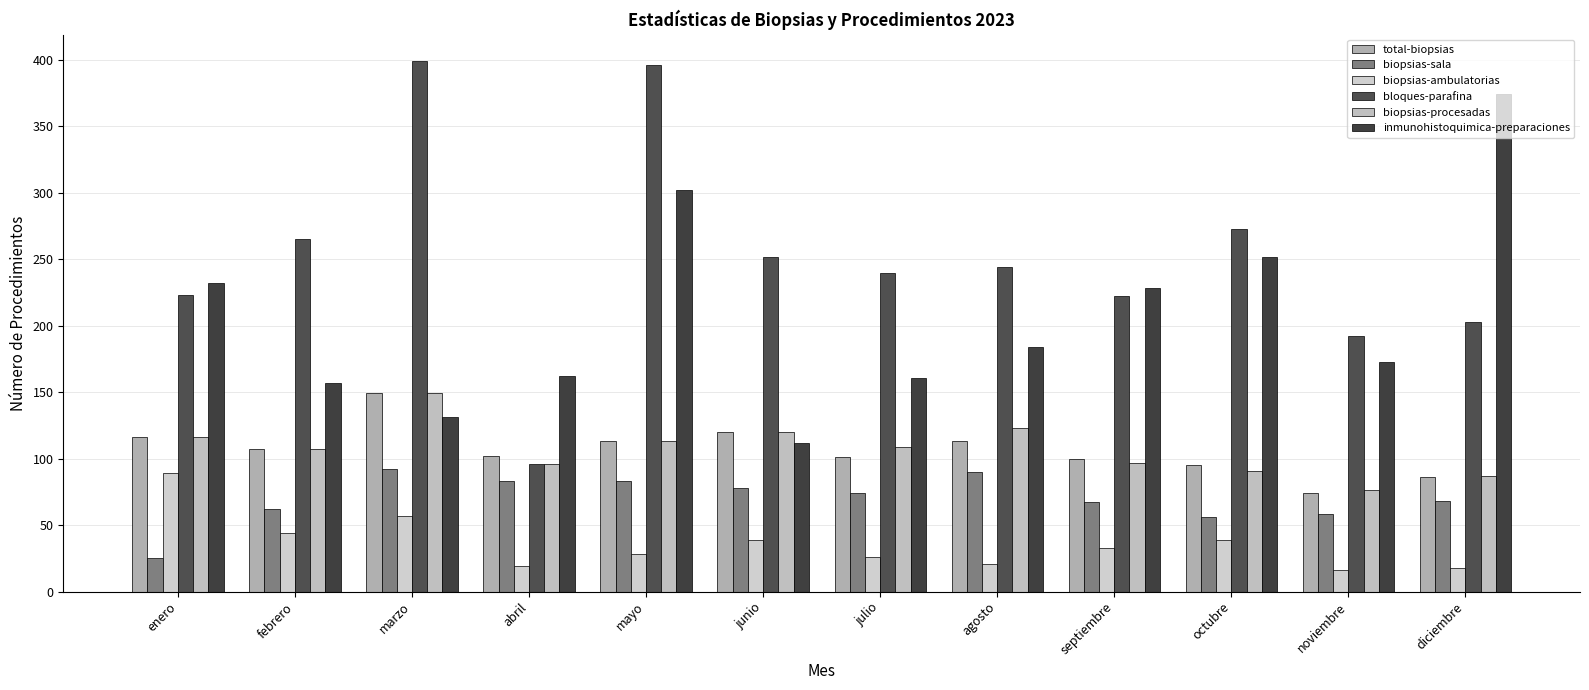

How many values in the biopsias-procesadas series are below 109?

6